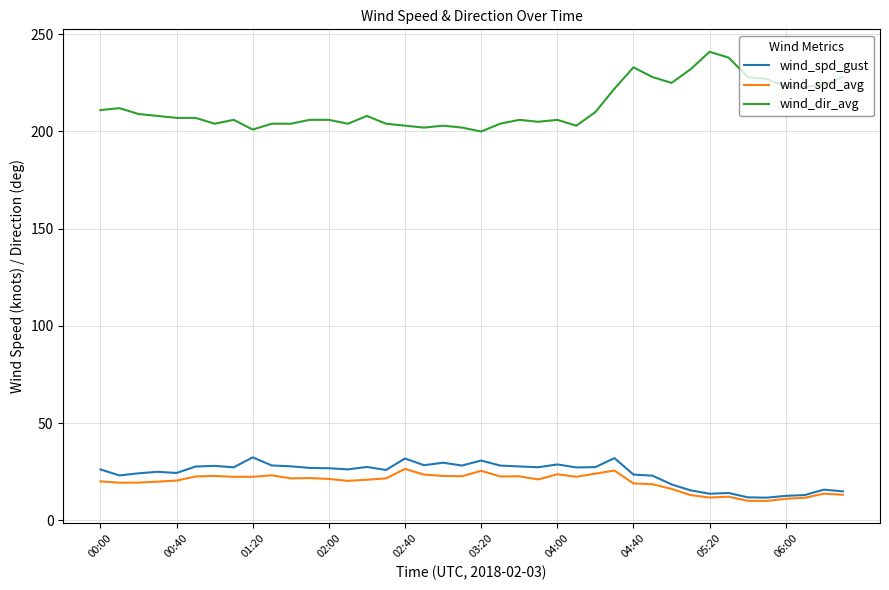

True or false: wind_spd_avg and wind_dir_avg intersect in this chart.

False